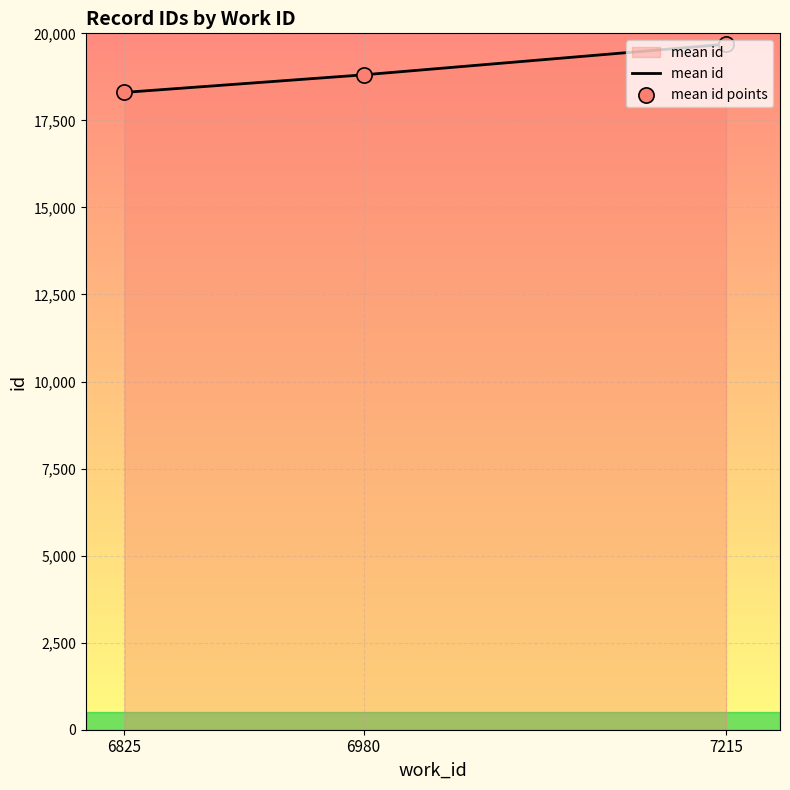

What is the change in value from 6825 to 7215?

+1382.5